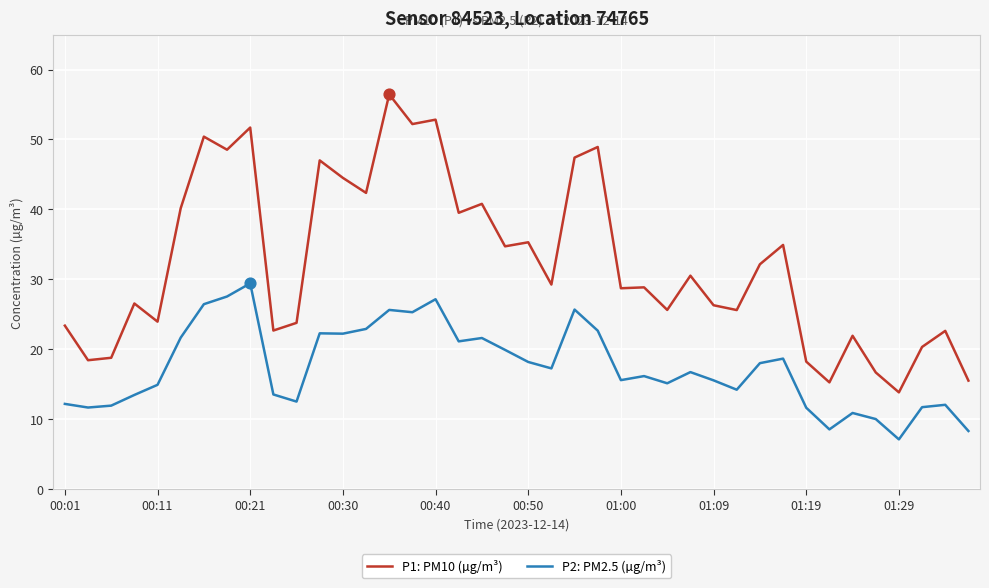

What are all the series names shown in the legend?

P1: PM10 (µg/m³), P2: PM2.5 (µg/m³)